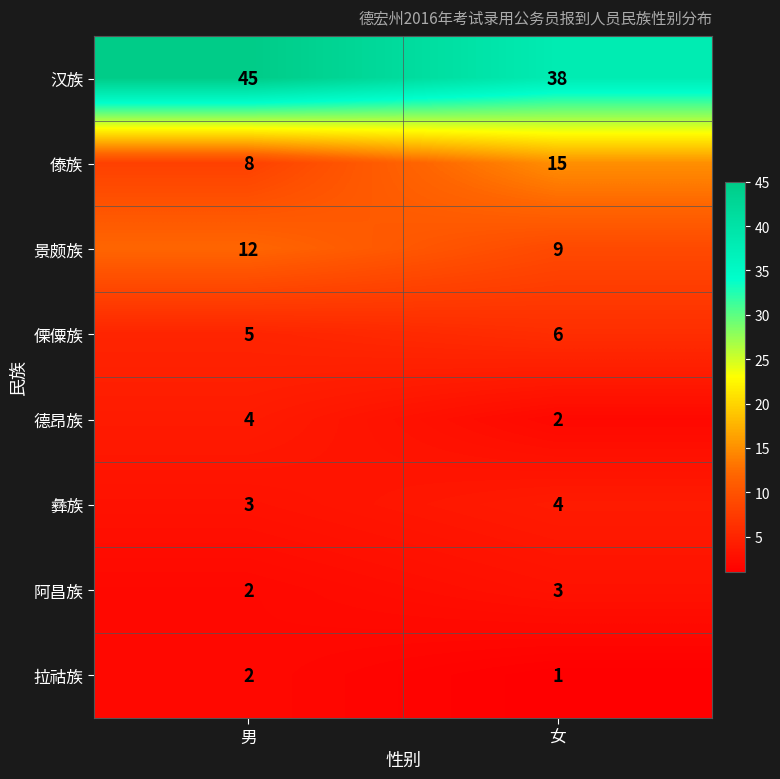

What is the difference between the highest and lowest values at 男?

43